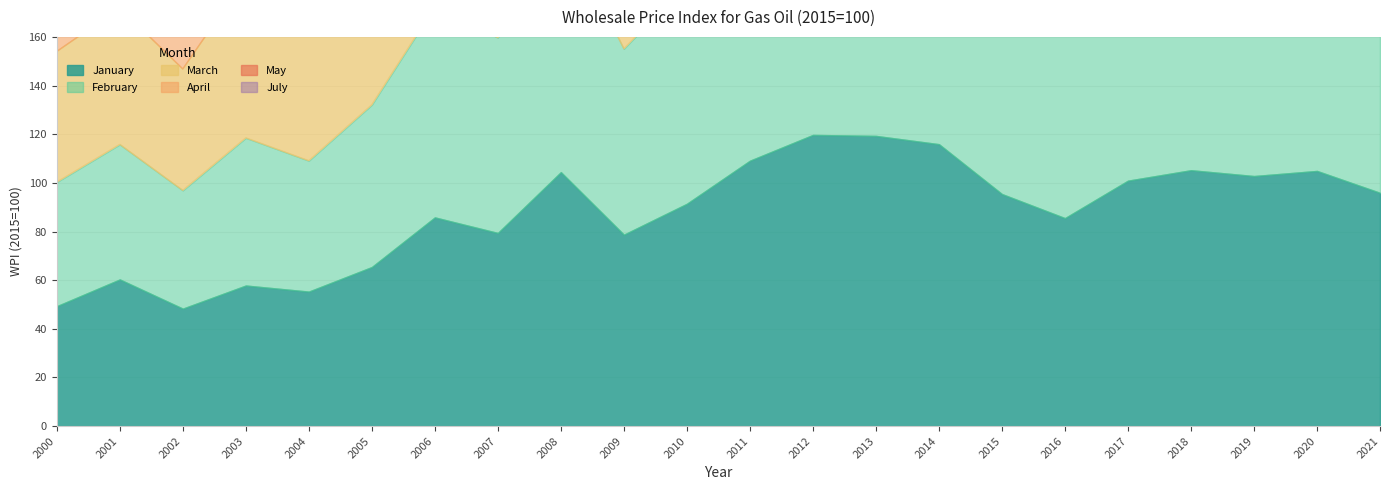

At which label does April reach its peak?

2012